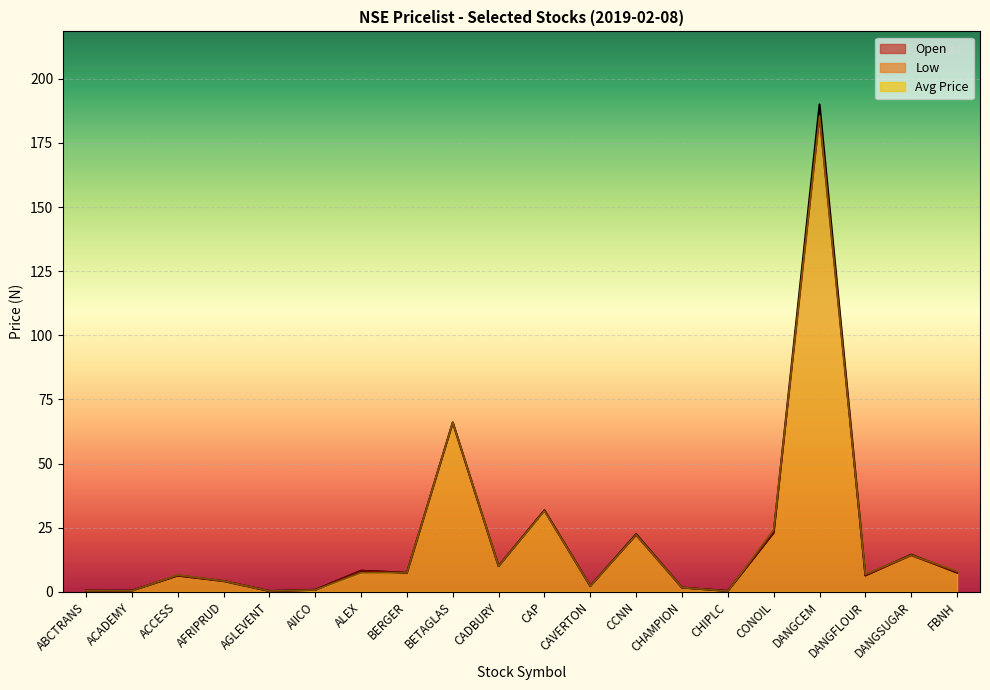

What is the label of the 16th point from the left?

CONOIL